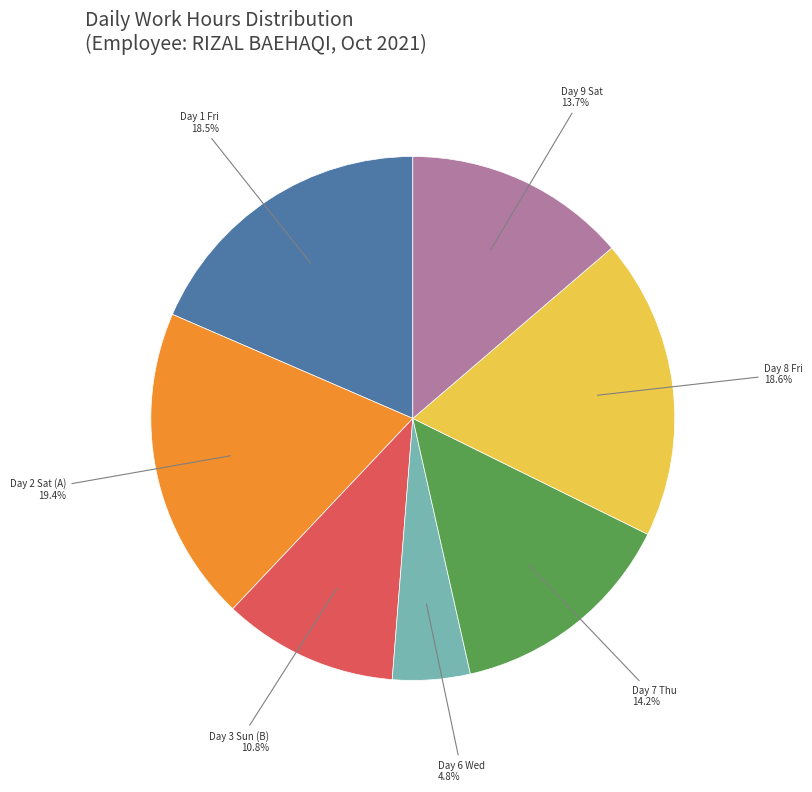

Is there a majority slice in this chart?

No